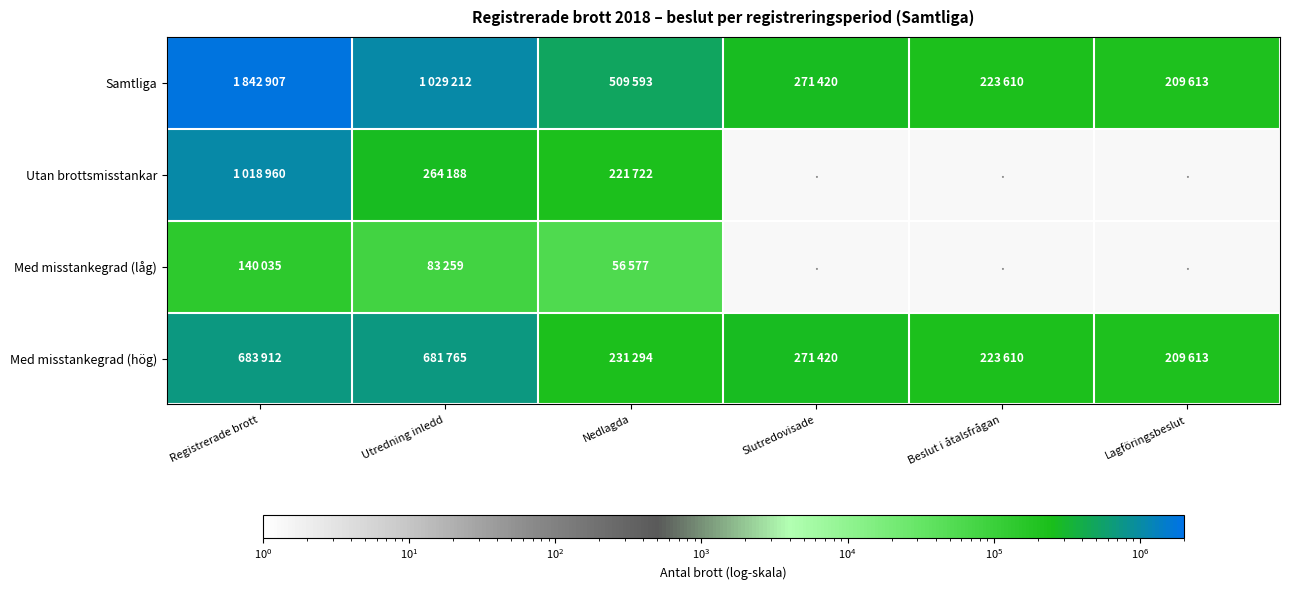

How many distinct data groups are displayed?

4